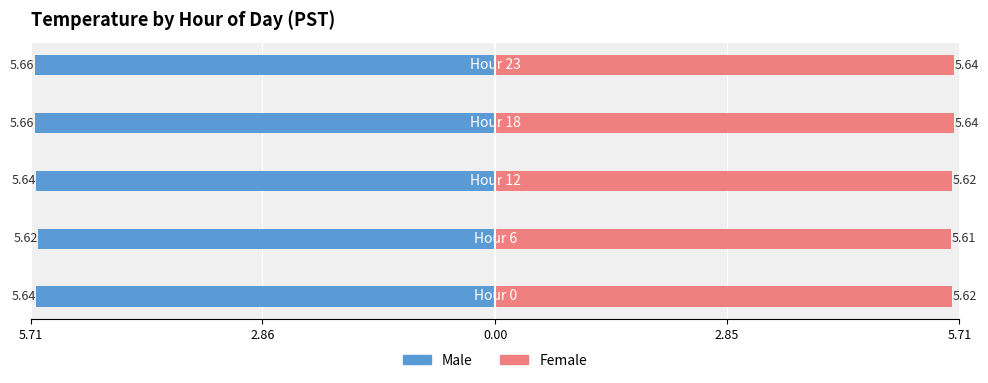

Reading left to right, transcribe all the data shown in this chart.

Male: 5.71=-5.6	2.86=-5.6	0.00=-5.6	2.85=-5.7	5.71=-5.7
Female: 5.71=5.6	2.86=5.6	0.00=5.6	2.85=5.6	5.71=5.6